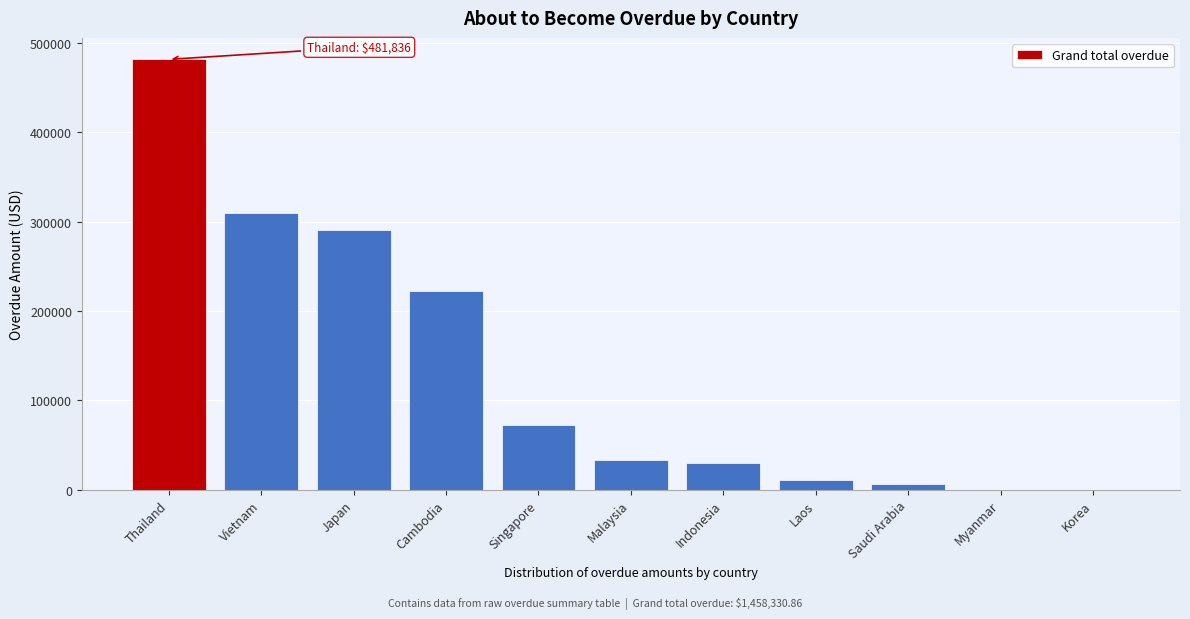

Reading left to right, list all the values displayed in this chart.

Thailand=481836.2	Vietnam=309946.5	Japan=290966.7	Cambodia=222952.8	Singapore=72592.4	Malaysia=33334.8	Indonesia=30080.2	Laos=10807.3	Saudi Arabia=5814.0	Myanmar=0.0	Korea=0.0